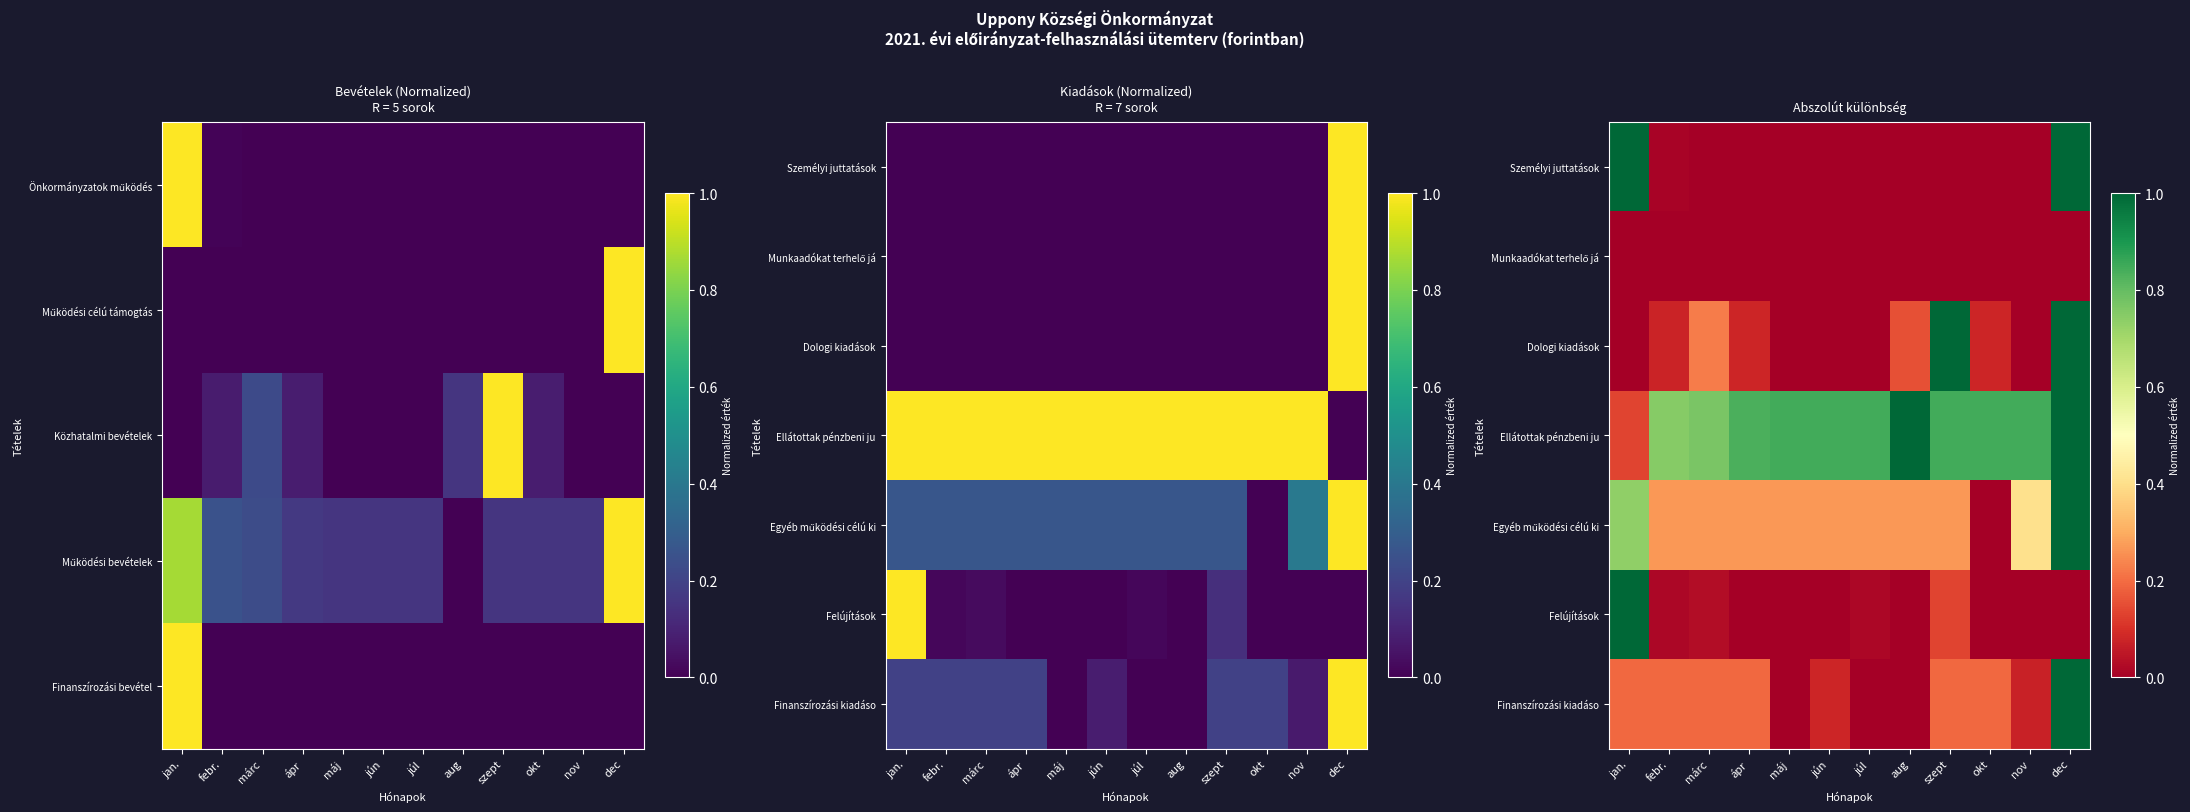

The value of Felújítások at júl is 0.0. True or false?

False